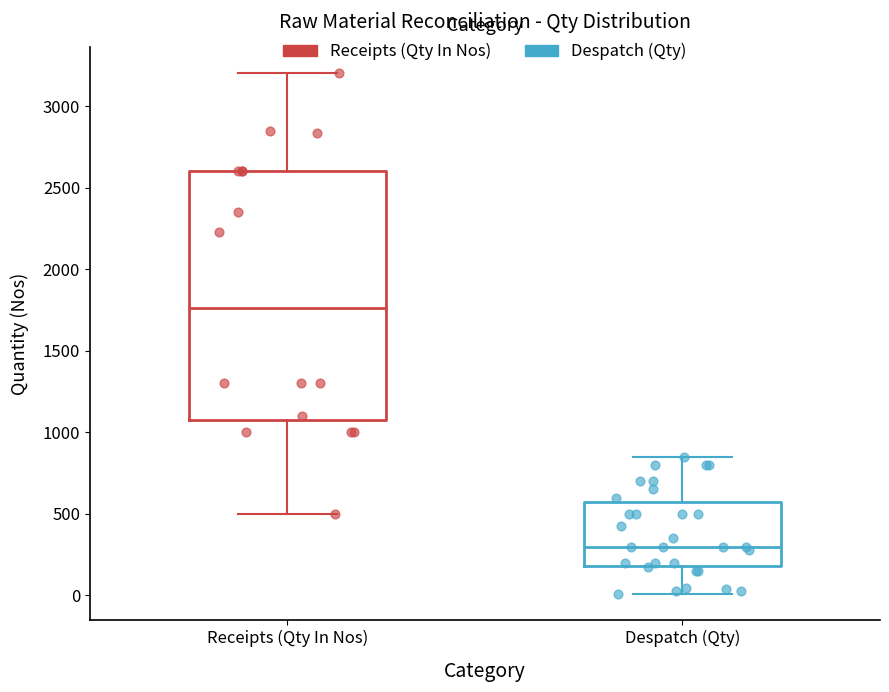

Which box's median line is the lowest?

Despatch (Qty)